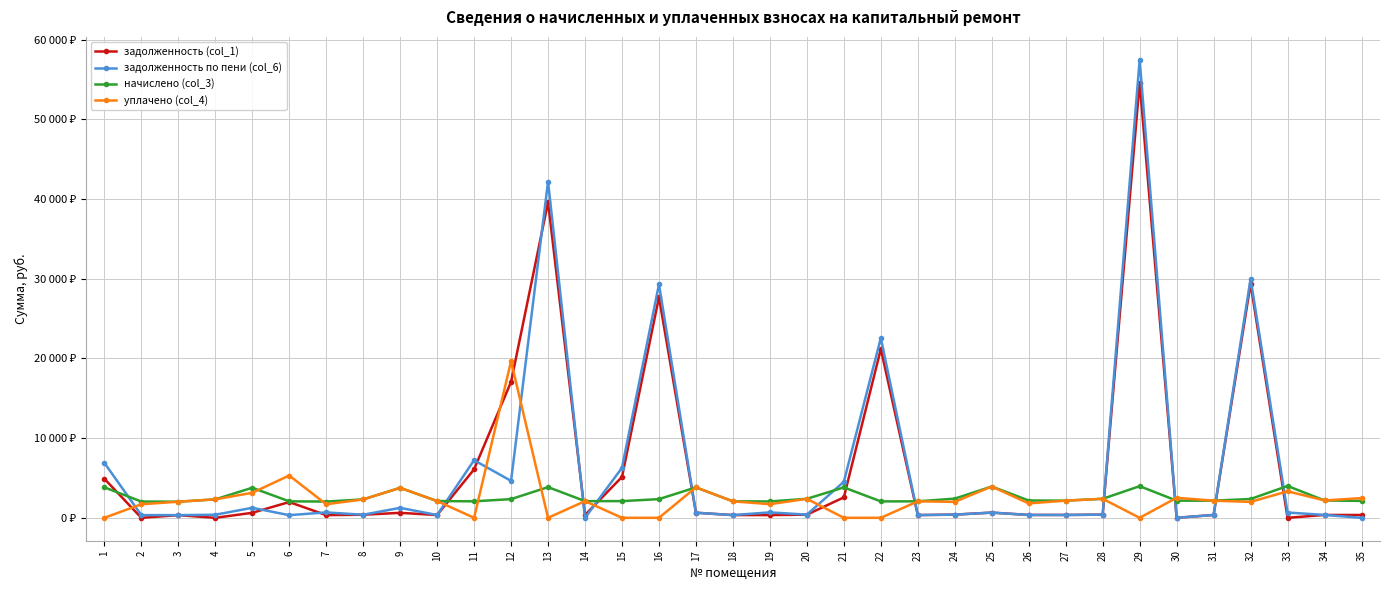

Which category has the lowest value in the задолженность (col_1) series?

4